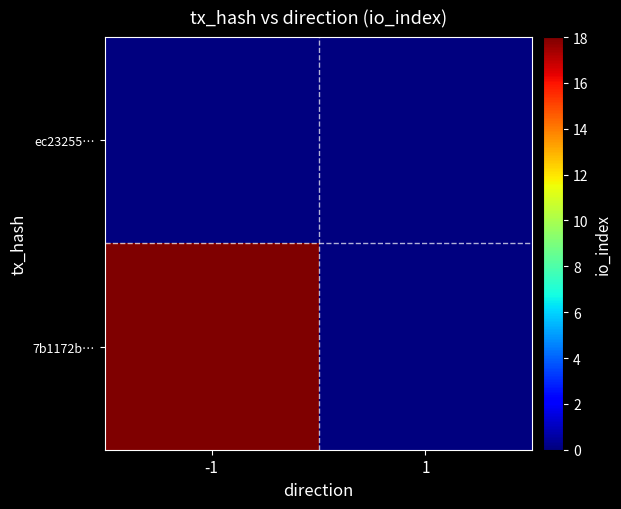

At how many categories does at least one series exceed 9?

1